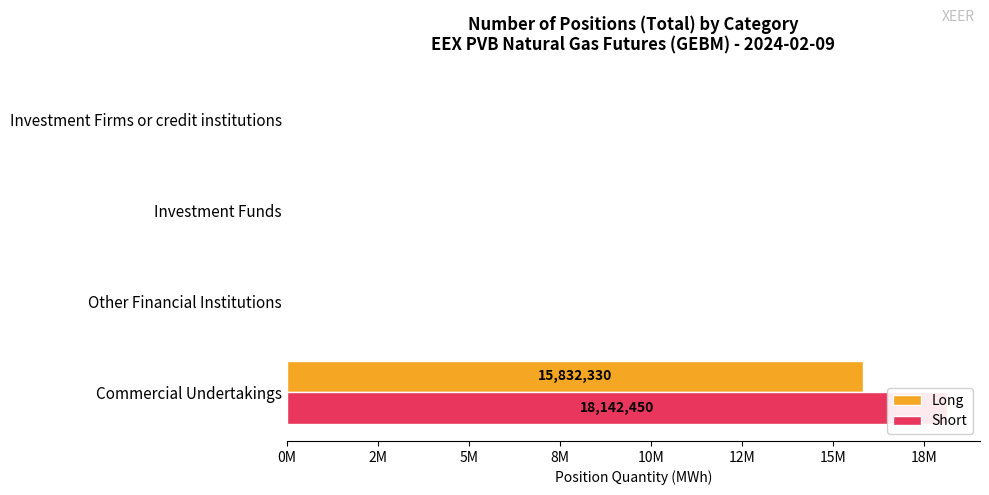

What is the maximum value shown in the chart?

18142450